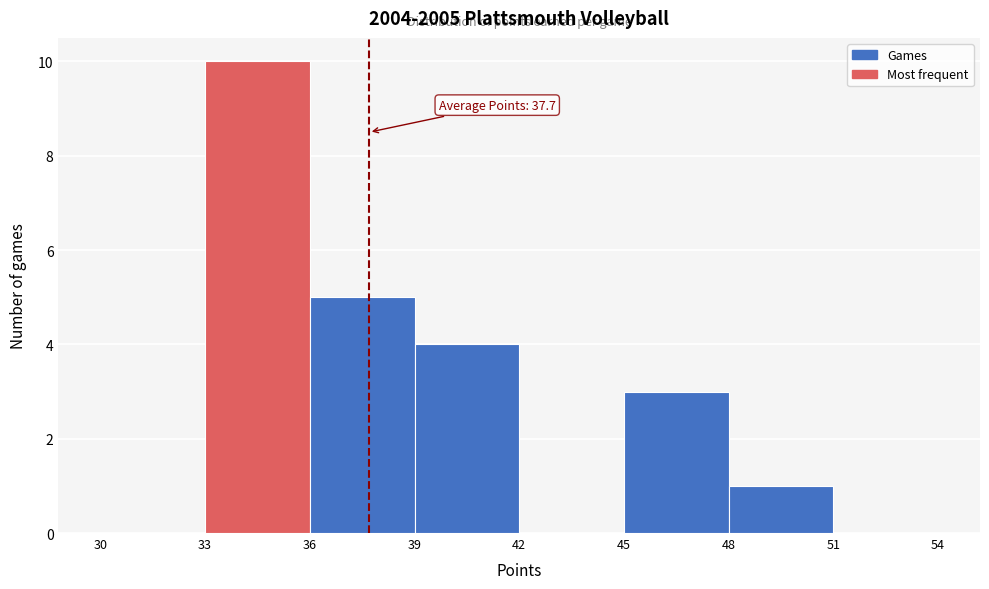

Which range on the x-axis has the tallest bar?

33 to 36